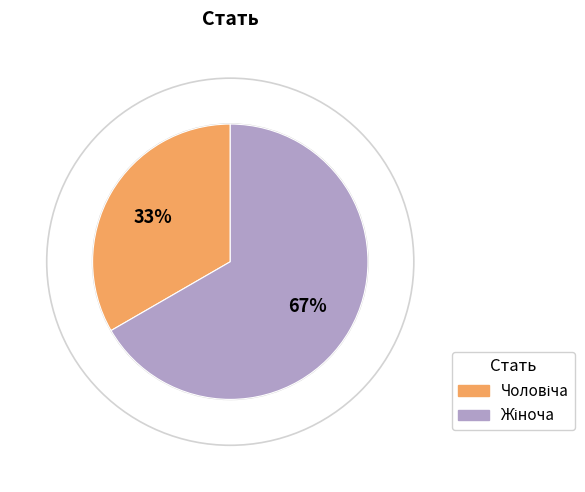

Does any single category account for the majority?

Yes